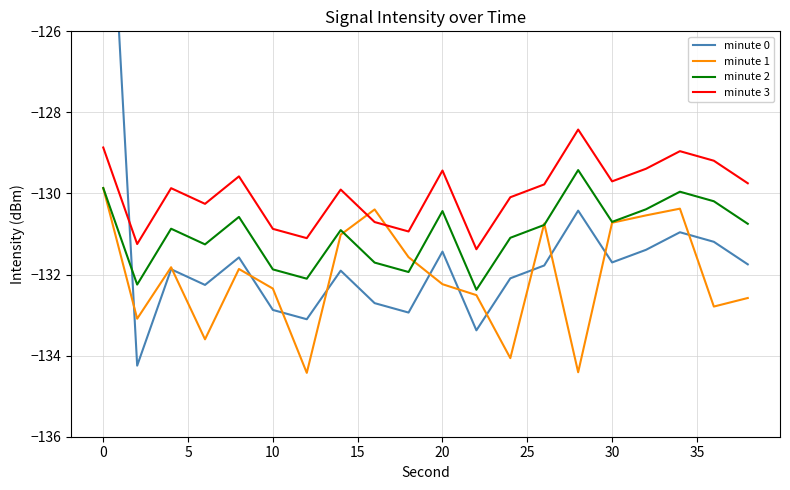

What is the smallest value displayed?

-134.4